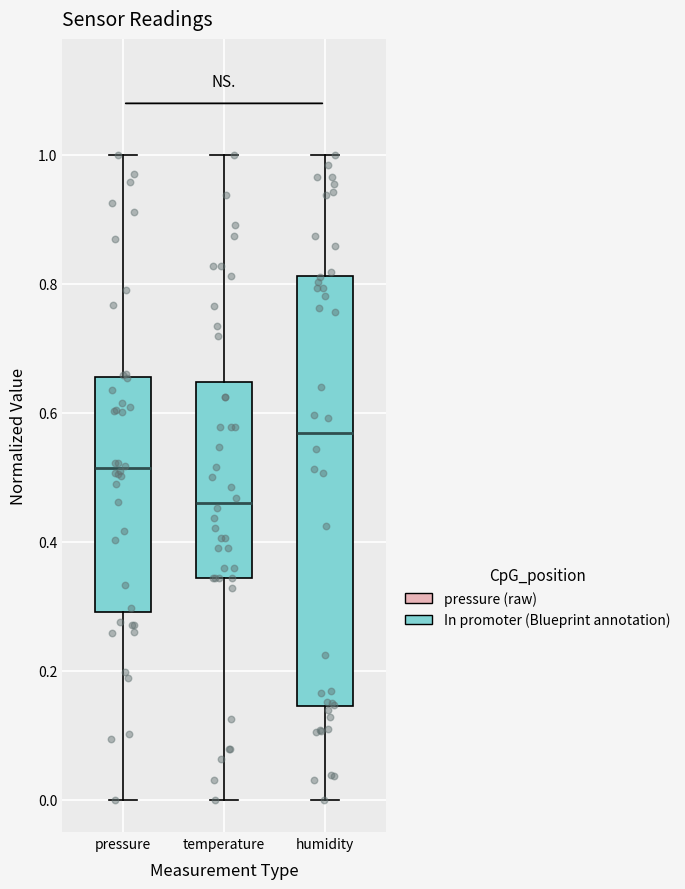

Which box is the tallest, from its lower edge to its upper edge?

humidity